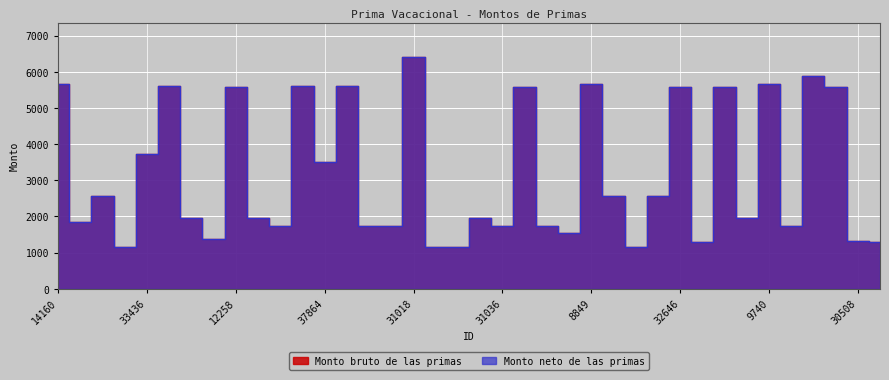

True or false: Monto neto de las primas and Monto bruto de las primas intersect in this chart.

False